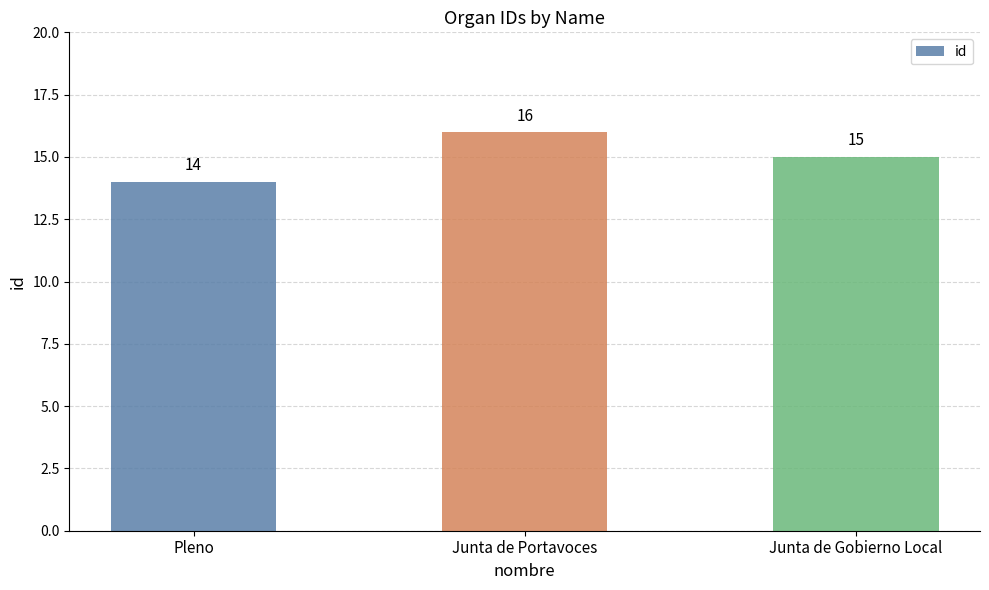

True or false: the data shows 22 at Junta de Gobierno Local.

False